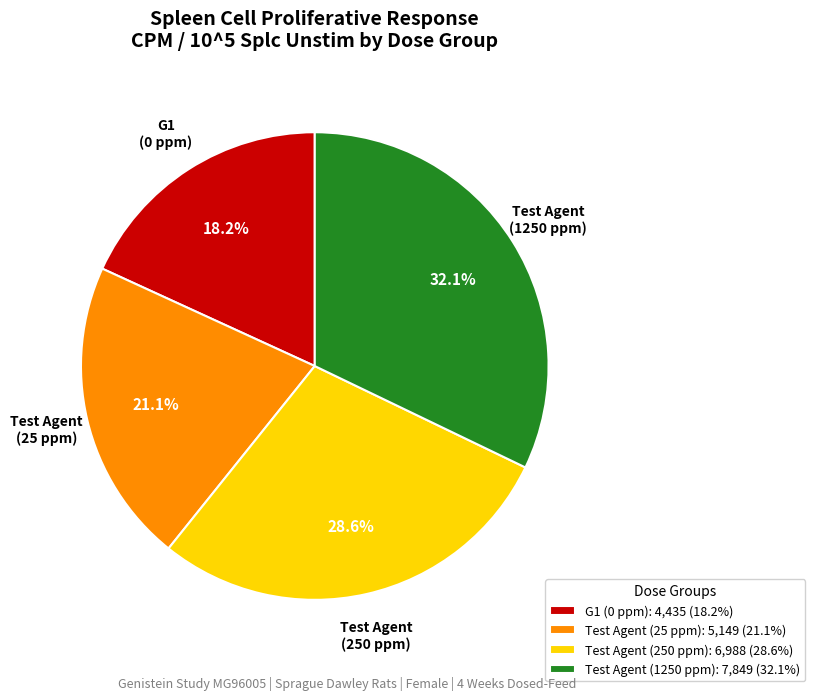

To the nearest percent, what is the average slice percentage?

25%